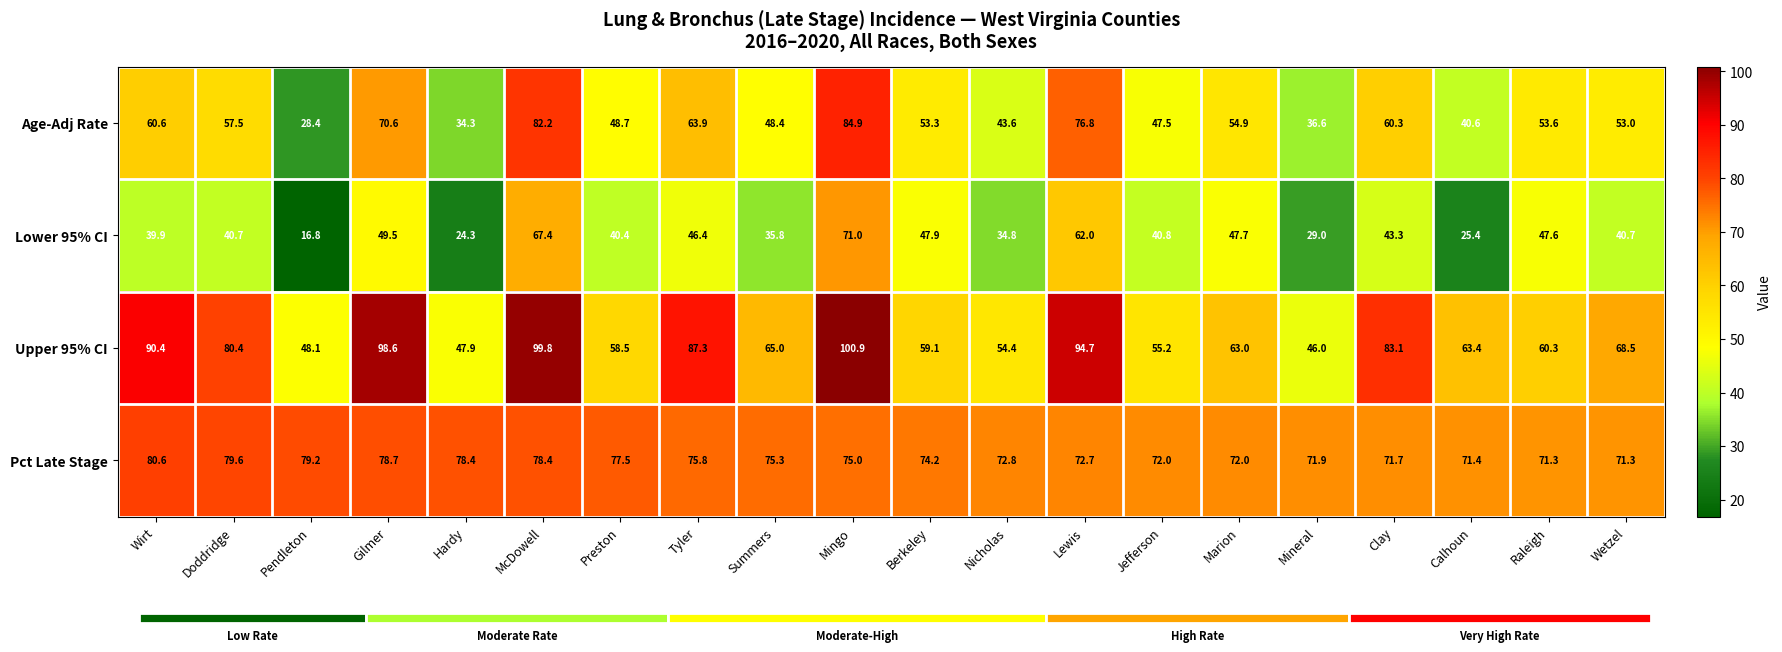

The value of Lower 95% CI at Wetzel is 17.9. True or false?

False